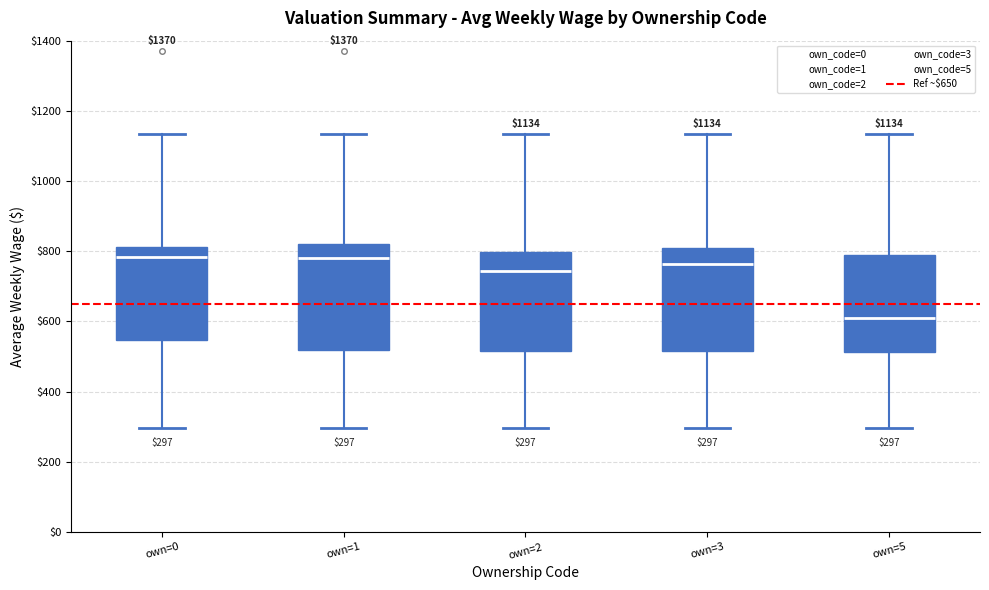

Which box has the lowest median line?

own=5